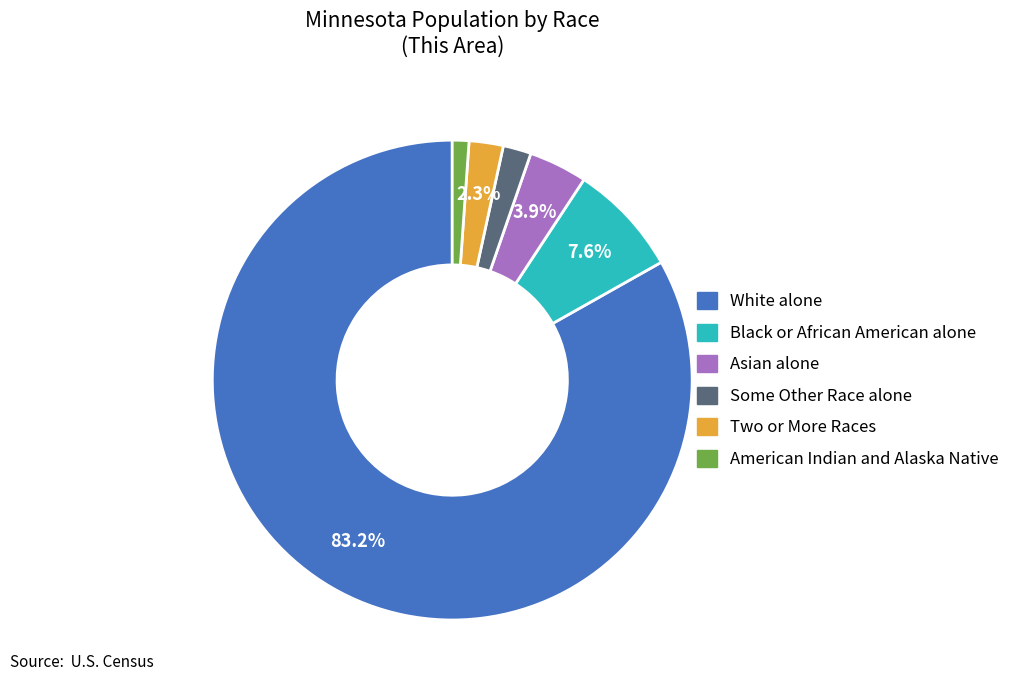

To the nearest percent, what percentage of the pie is White alone?

83%